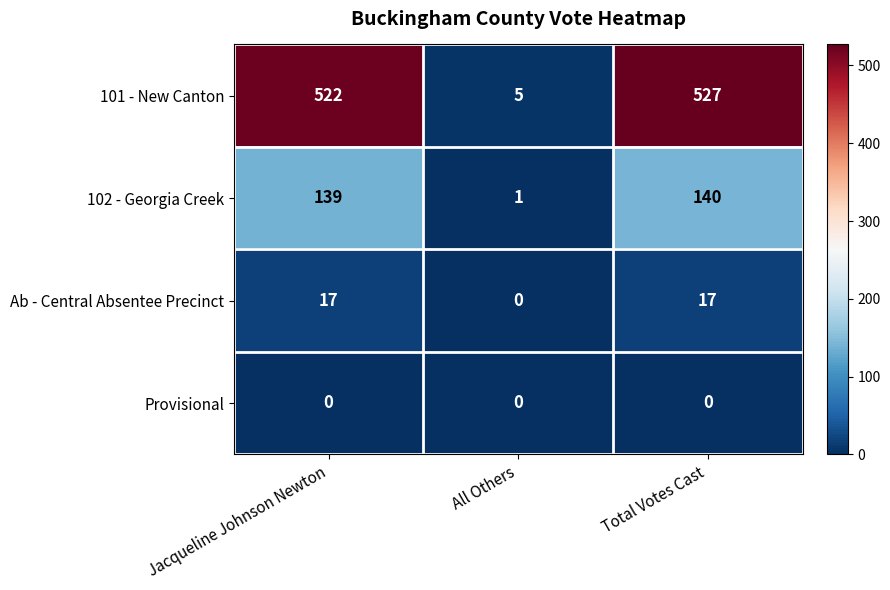

How many categories are shown in the chart?

3